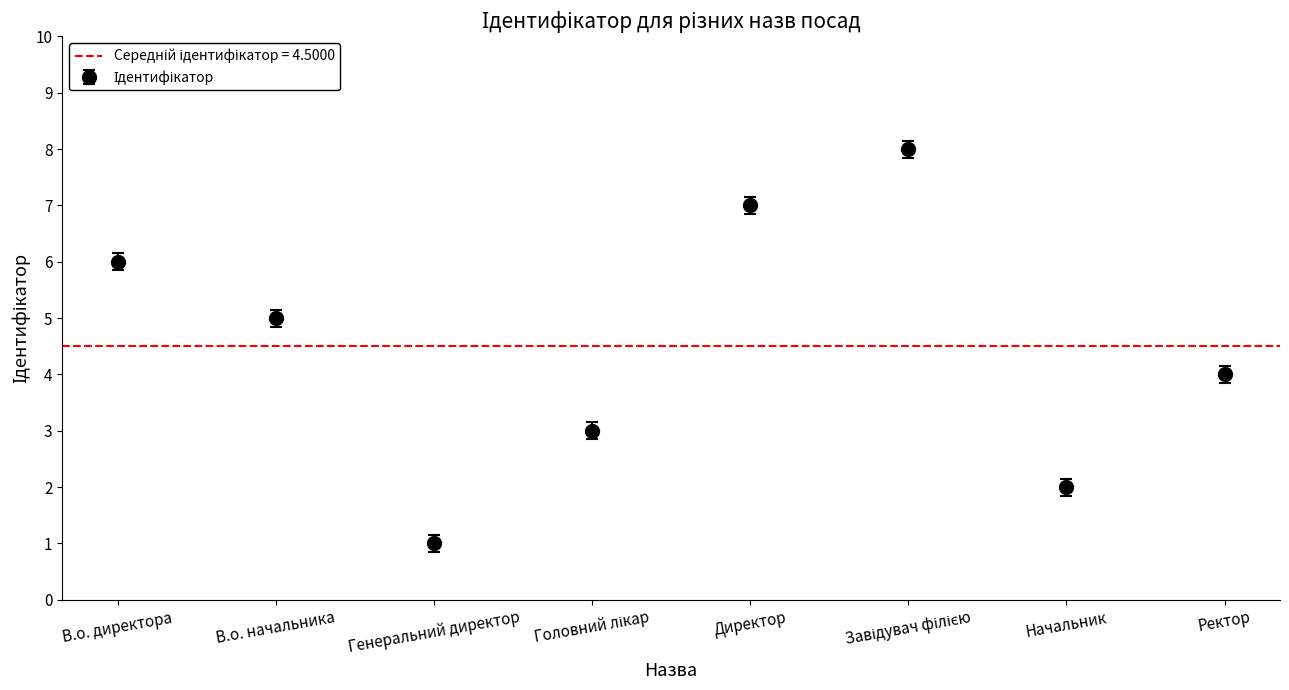

What is the average value?

4